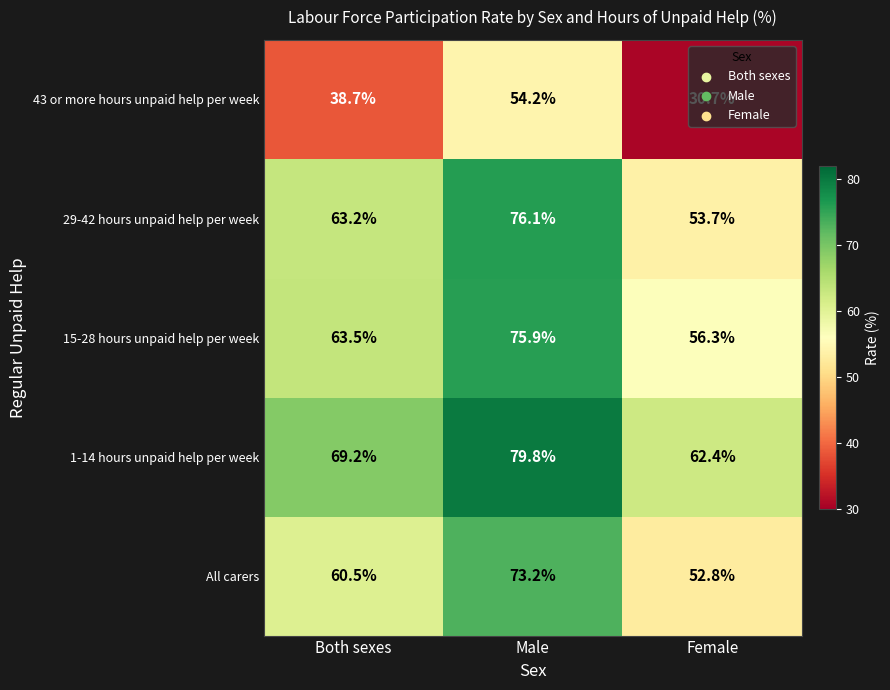

Between Both sexes and Female, which series saw the biggest shift?

29-42 hours unpaid help per week